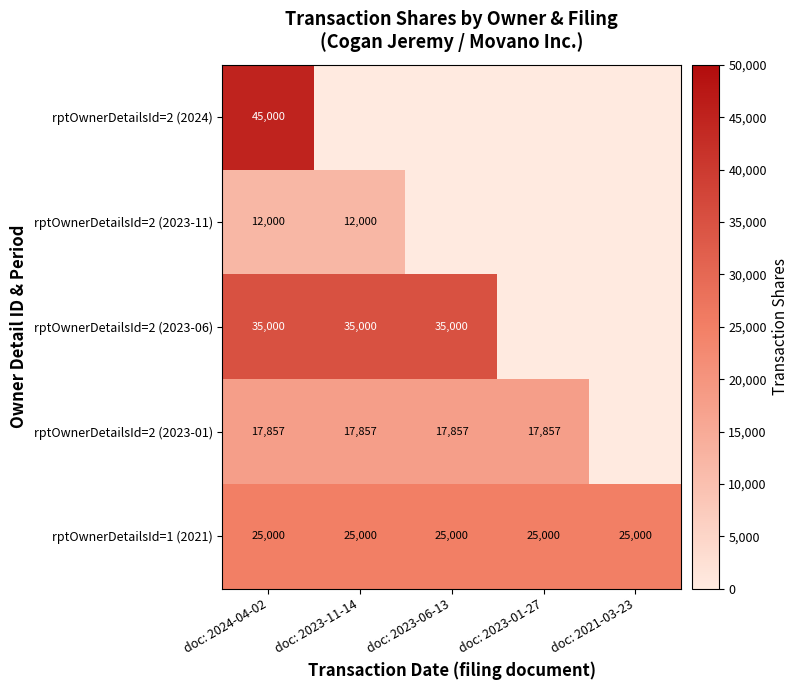

At how many categories does at least one series exceed 38023?

1